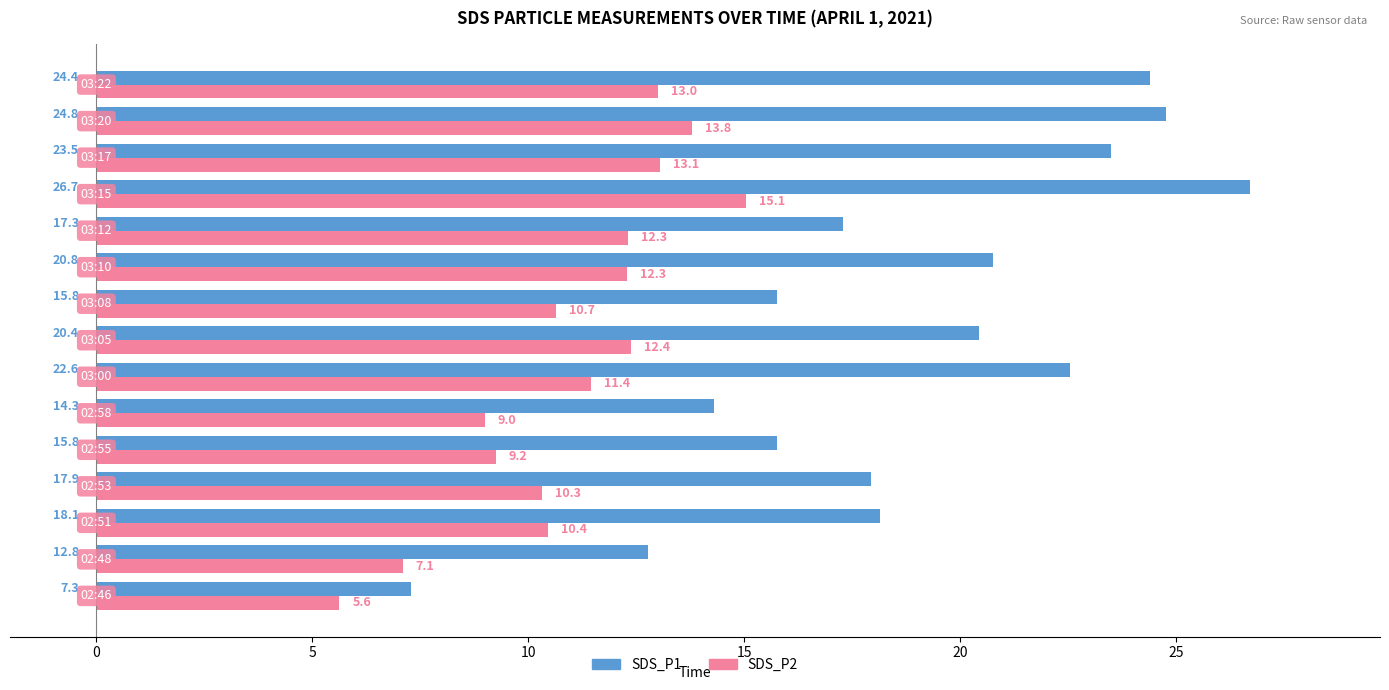

What is the minimum value for SDS_P2?

5.6